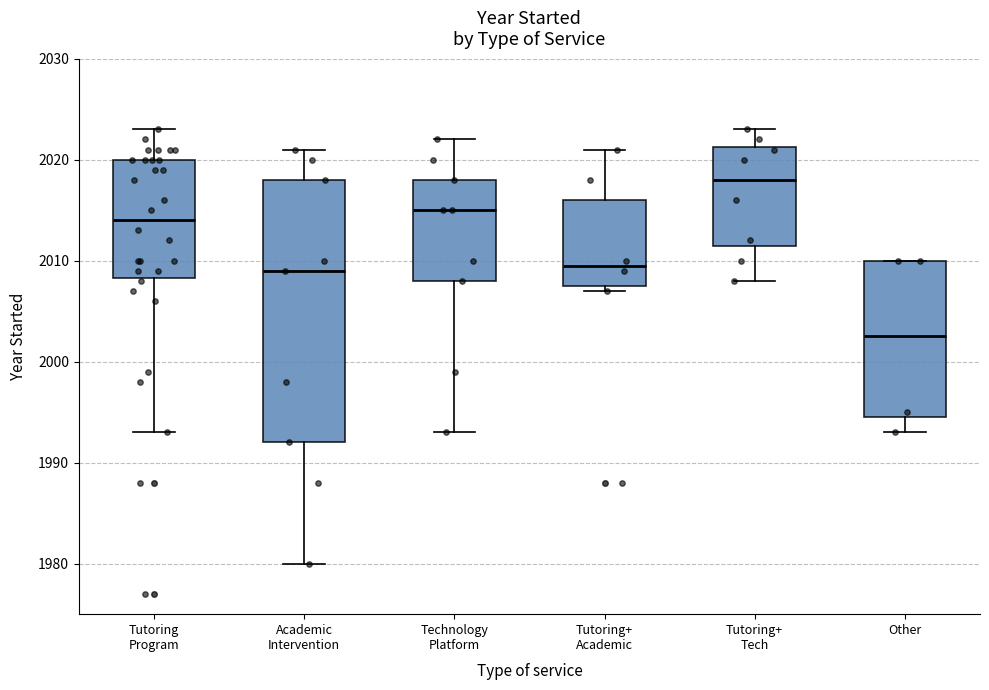

Reading left to right, transcribe this box plot: for each box, give where its median line is, the range the box spans, and where its two whiskers end, as read against the y-axis. The values are not printed on the chart, so give them approximately, as read against the axis.

Tutoring Program: median 2014, box 2008 to 2020, whiskers 1993 to 2023
Academic Intervention: median 2009, box 1992 to 2018, whiskers 1980 to 2021
Technology Platform: median 2015, box 2008 to 2018, whiskers 1993 to 2022
Tutoring+ Academic: median 2010, box 2008 to 2016, whiskers 2007 to 2021
Tutoring+ Tech: median 2018, box 2012 to 2021, whiskers 2008 to 2023
Other: median 2003, box 1995 to 2010, whiskers 1993 to 2010